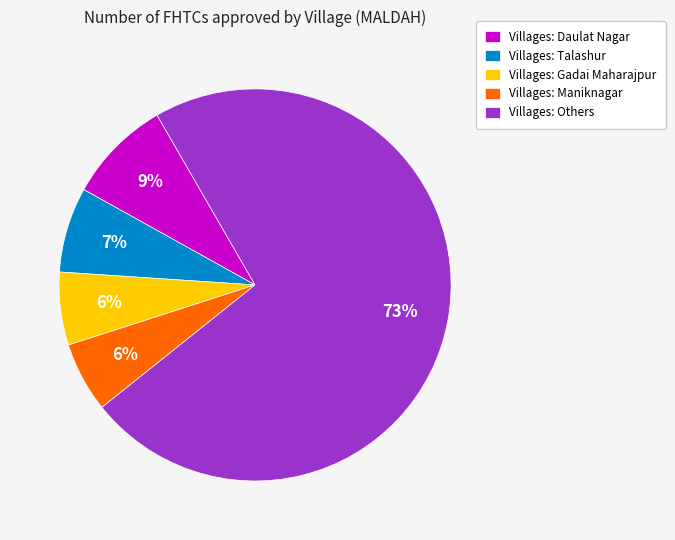

To the nearest percent, what is the average slice percentage?

20%